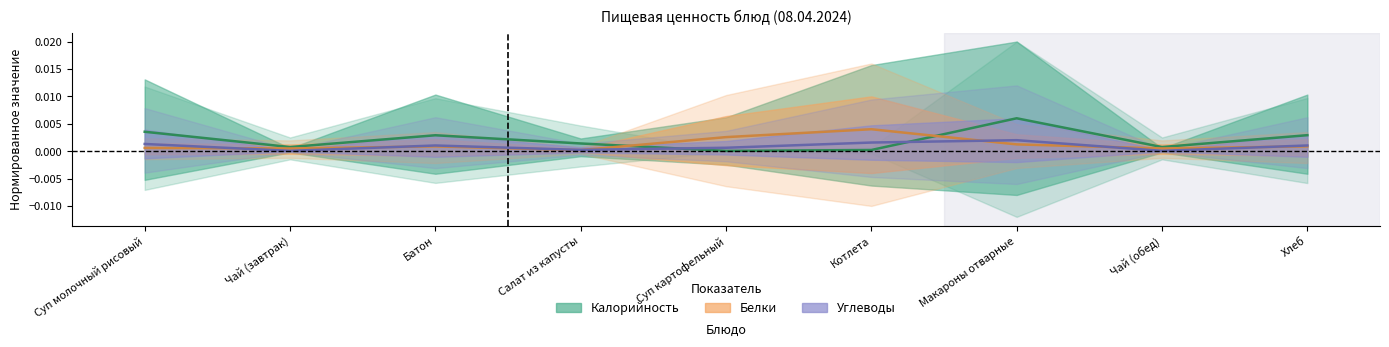

Is it true that Калорийность equals 0.0 at Макароны отварные?

False